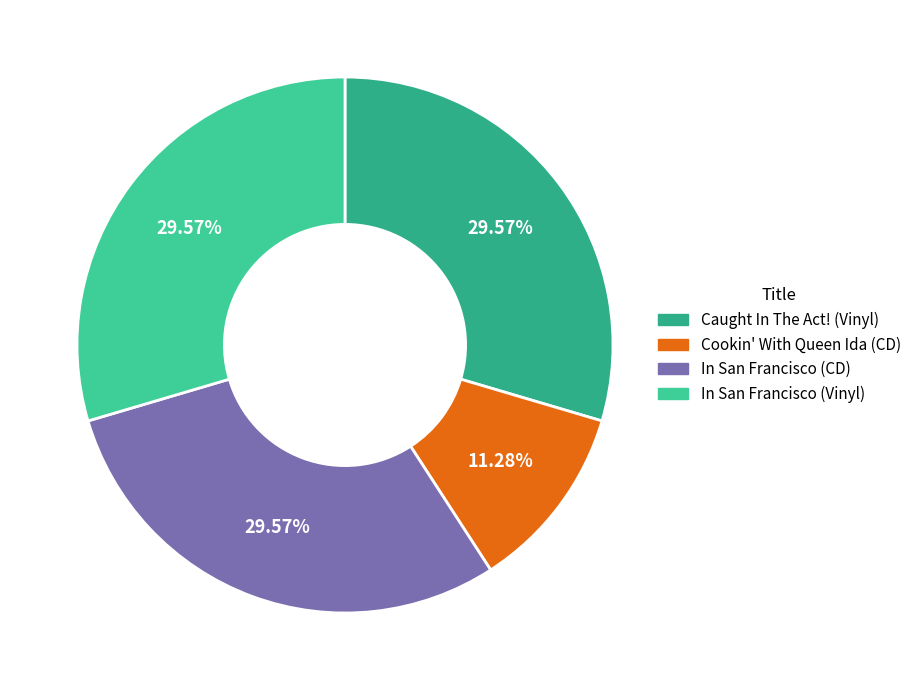

Which slice is the smallest?

Cookin' With Queen Ida